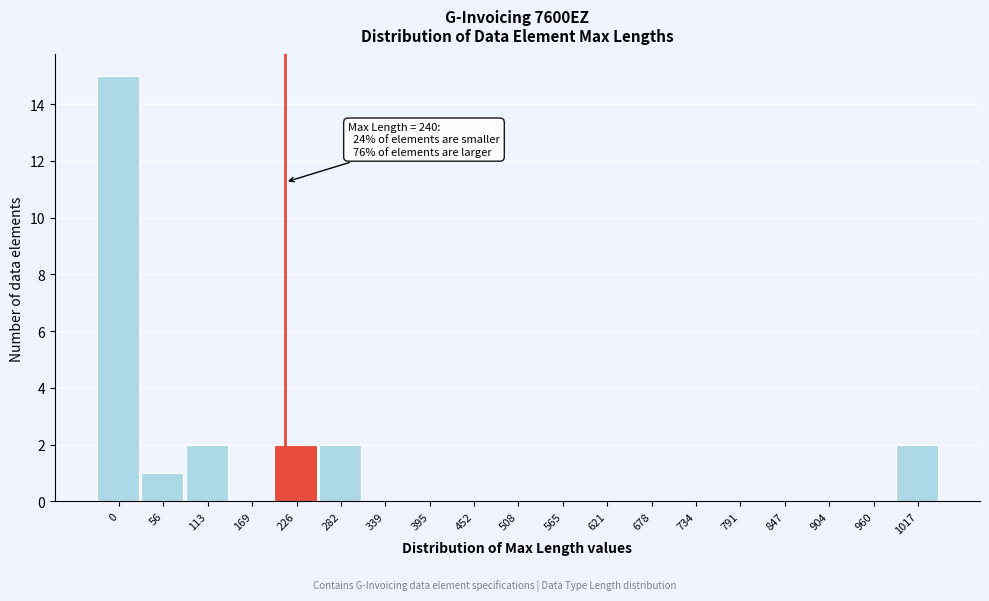

Reading left to right, extract all data points from this chart.

0=15	56=1	113=2	169=0	226=2	282=2	339=0	395=0	452=0	508=0	565=0	621=0	678=0	734=0	791=0	847=0	904=0	960=0	1017=2